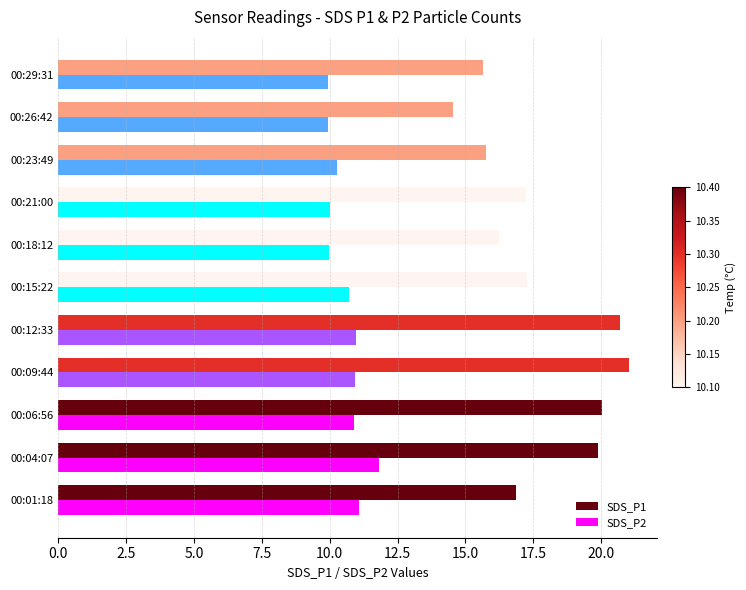

Which series has the largest total across all categories?

SDS_P1